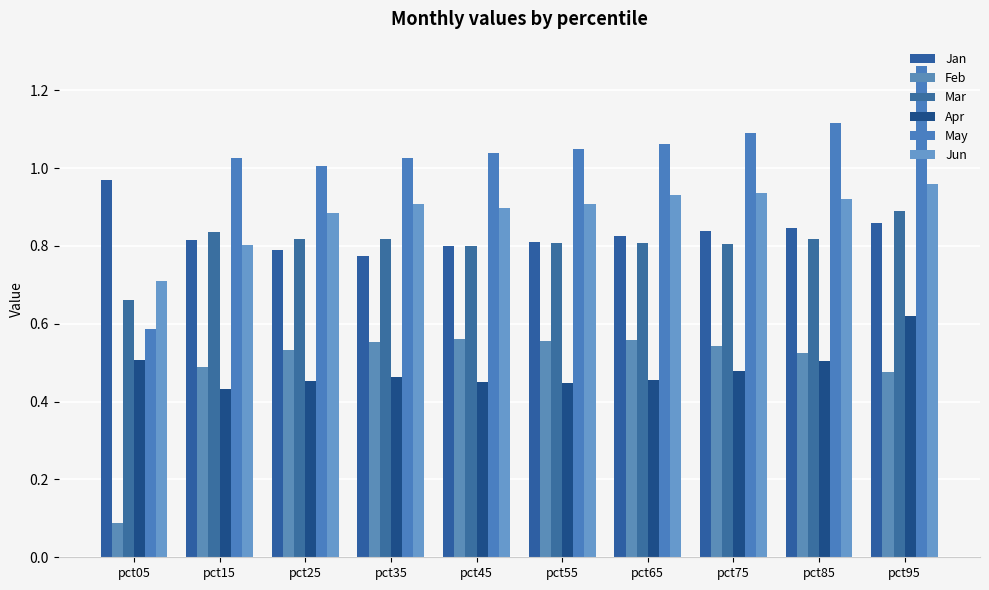

What is the sum of the Mar values at pct75 and pct85?

1.6